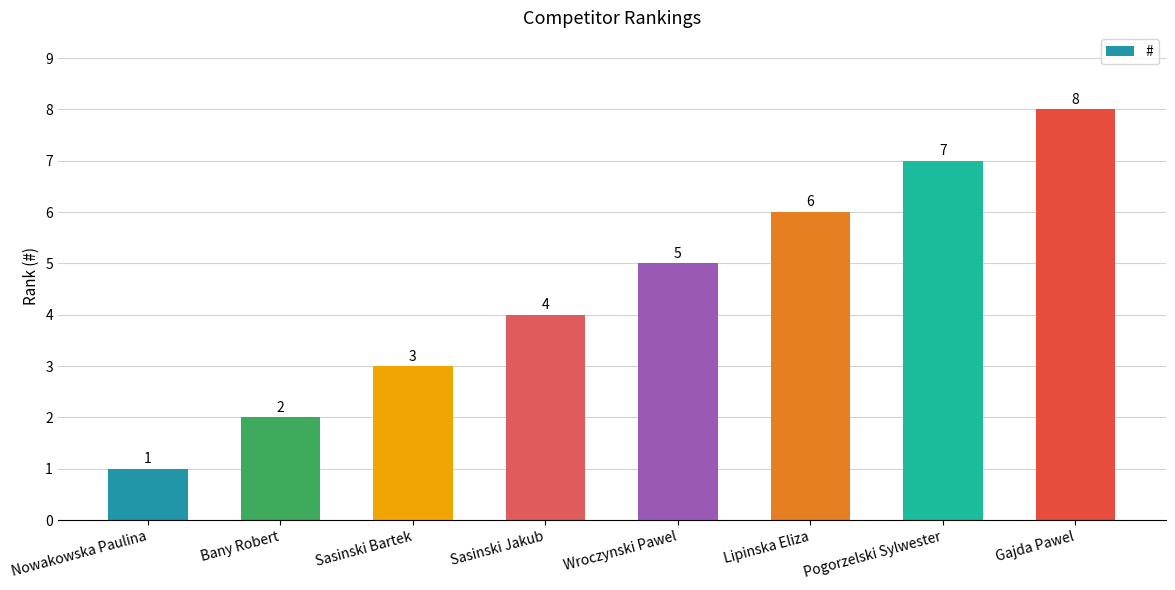

What is the difference between the maximum and minimum values?

7